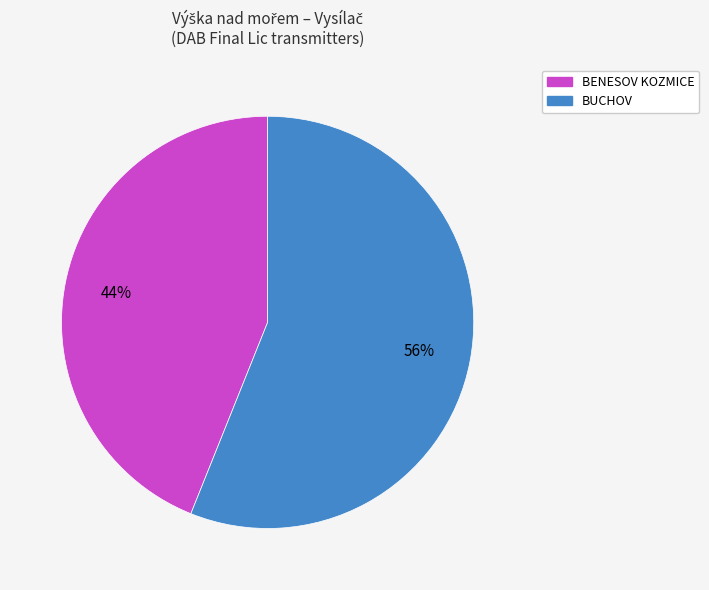

To the nearest percent, what percentage of the pie is BUCHOV?

56%